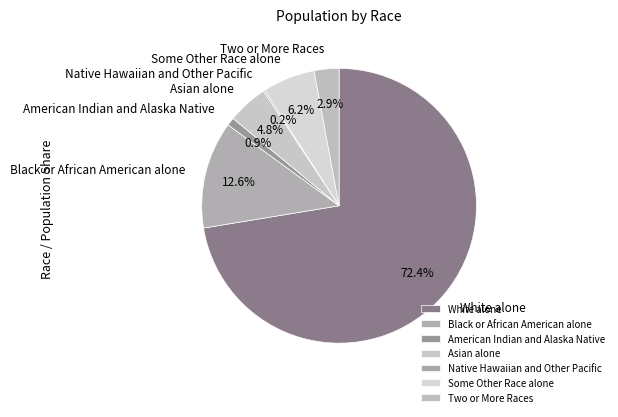

Approximately how many times larger is the value at Asian alone compared to Some Other Race alone?

0.8